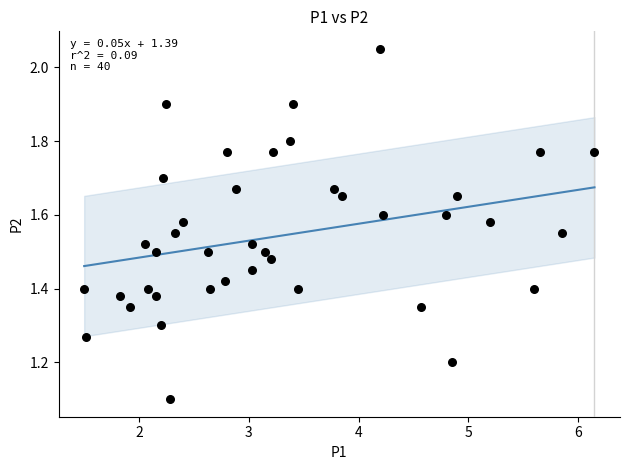

What Y value in the scatter plot is closest to 1?

1.1